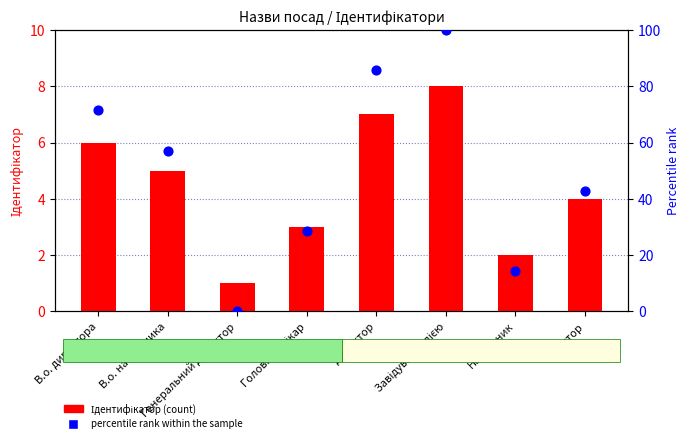

At which category is the sum across all series the highest?

Завідувач філією